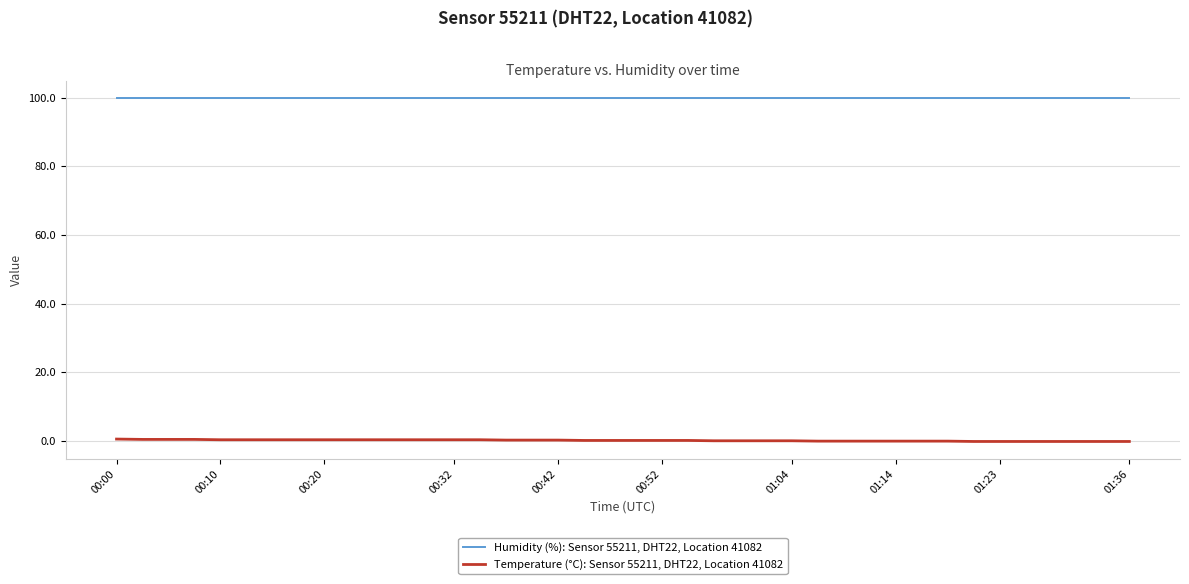

True or false: Temperature (°C): Sensor 55211, DHT22, Location 41082 and Humidity (%): Sensor 55211, DHT22, Location 41082 intersect in this chart.

False